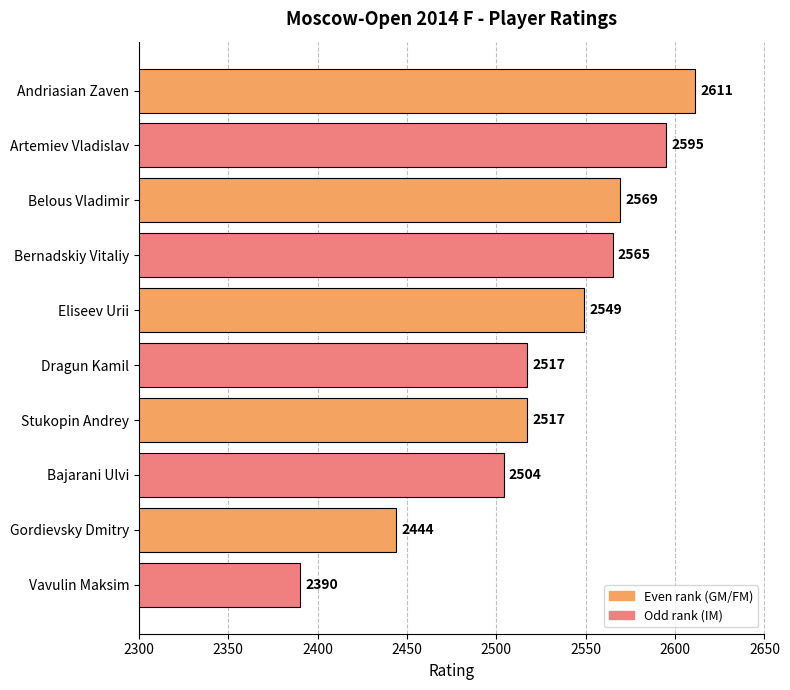

What value does the data have at Vavulin Maksim, to the nearest 5?

2390